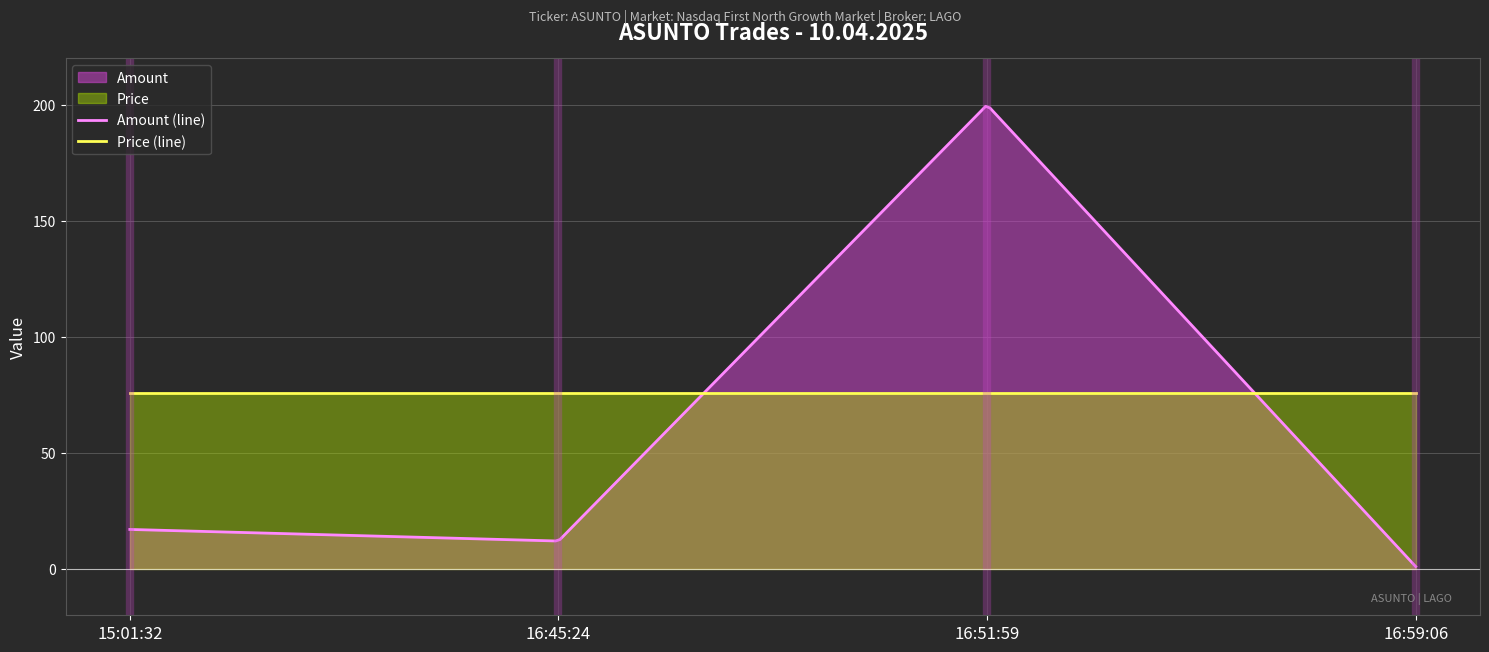

Rank the series by their maximum value, from lowest to highest.

Price (line), Amount (line)